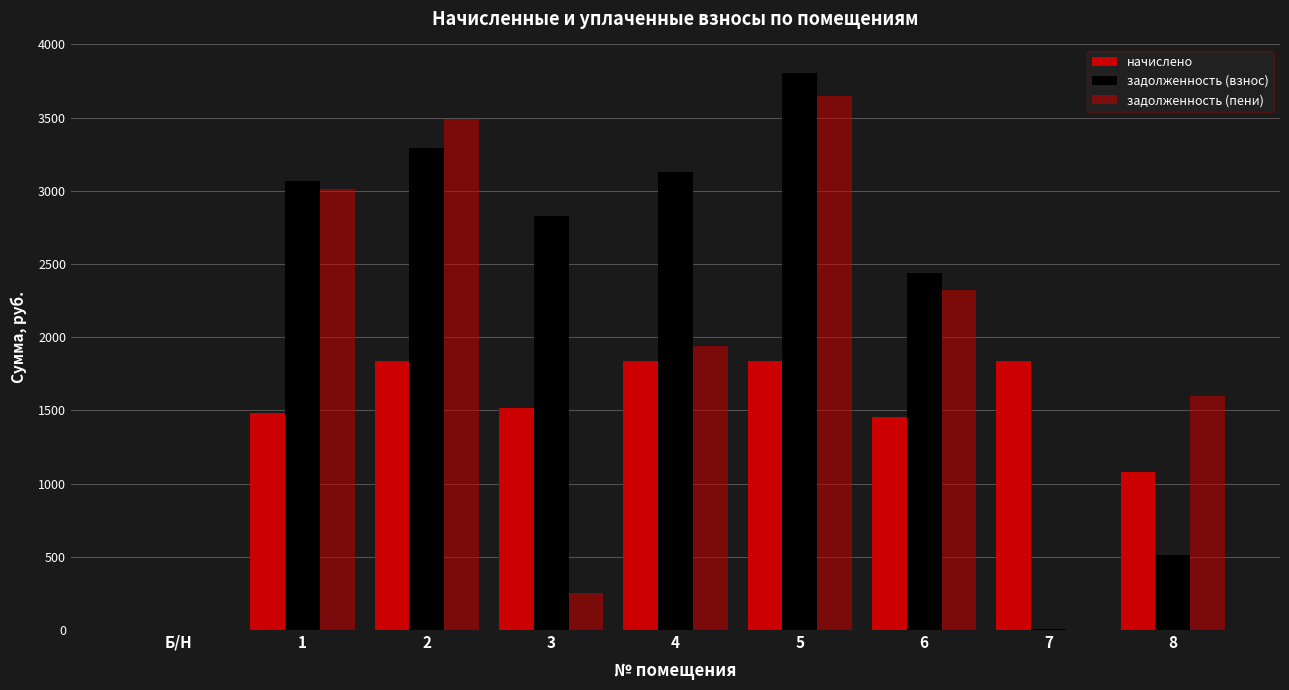

What is the difference between the maximum and minimum values in the начислено series?

1840.5